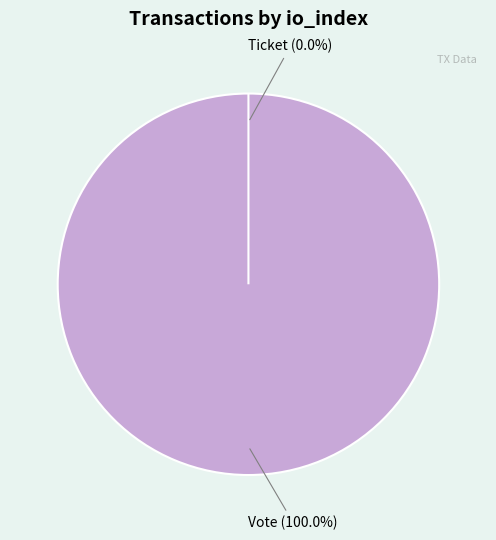

Combined, what portion of the pie is Ticket (io_index=0) and Vote (io_index=1)?

100.0%